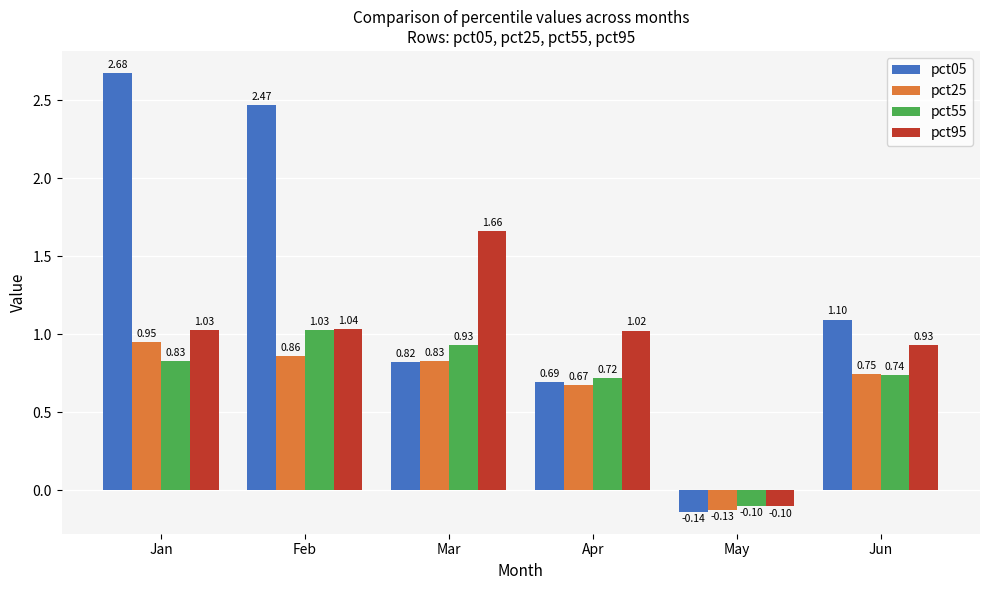

How many groups of bars are there?

6